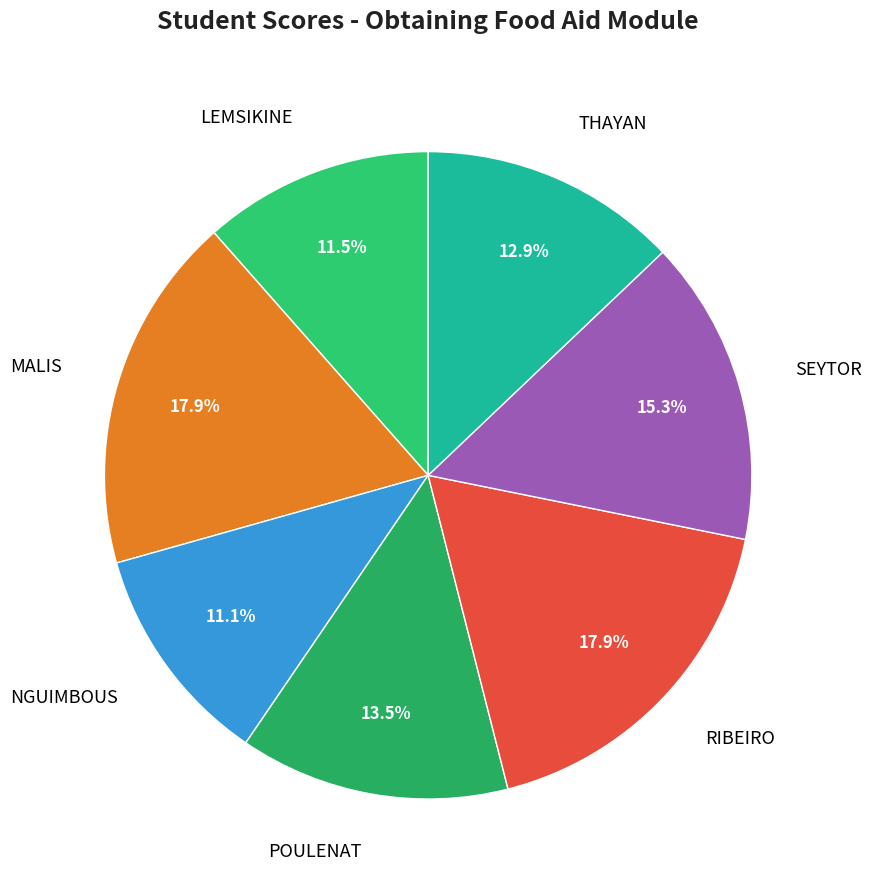

Is there a majority slice in this chart?

No